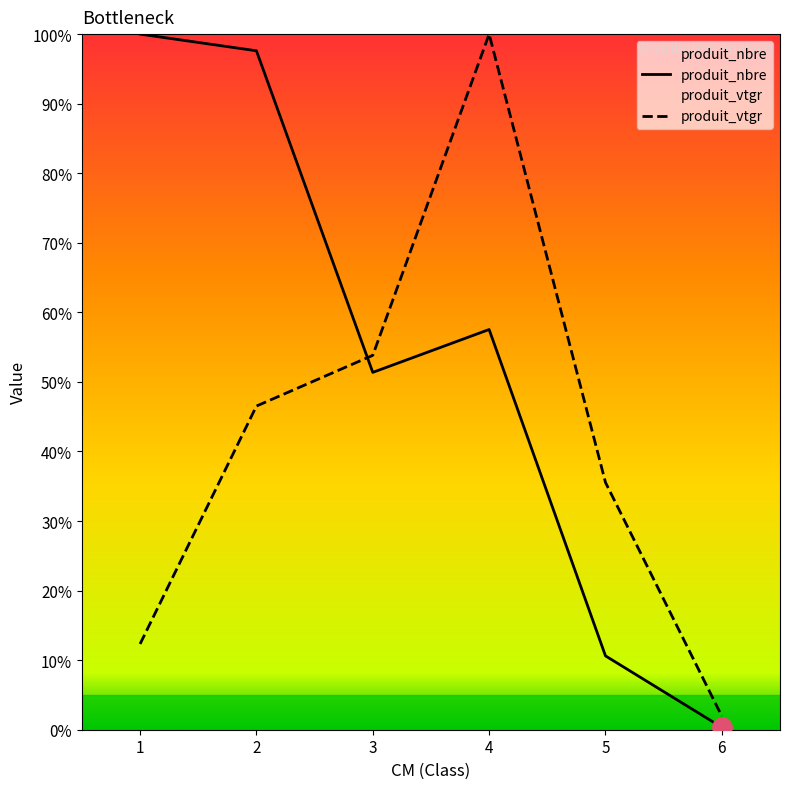

What is the value of the produit_nbre point at the 1st from the left?

100.0